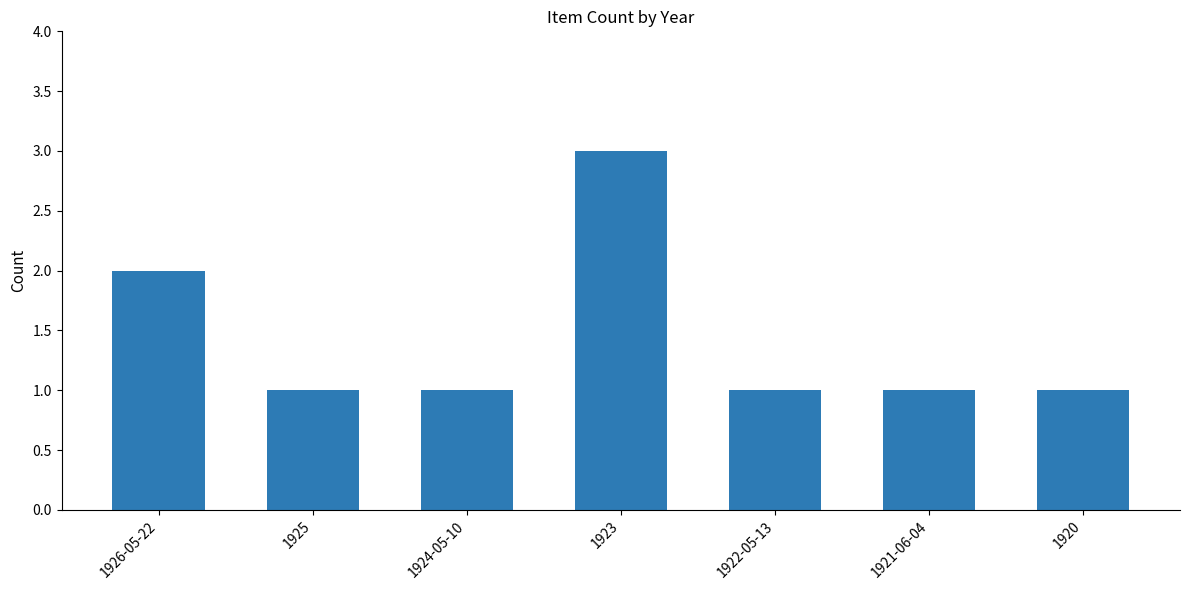

Reading left to right, what are all the values shown in this chart?

2	1	1	3	1	1	1